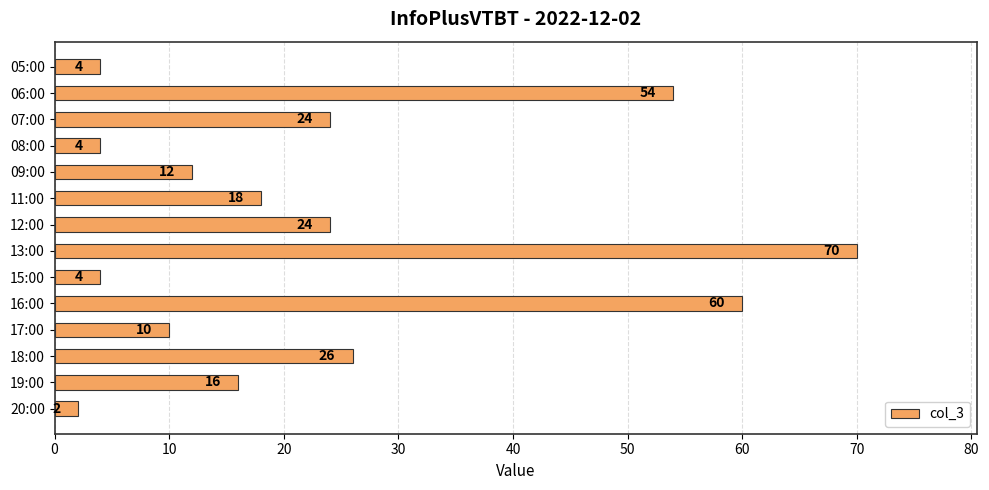

What is the change in value from 09:00 to 11:00?

+6